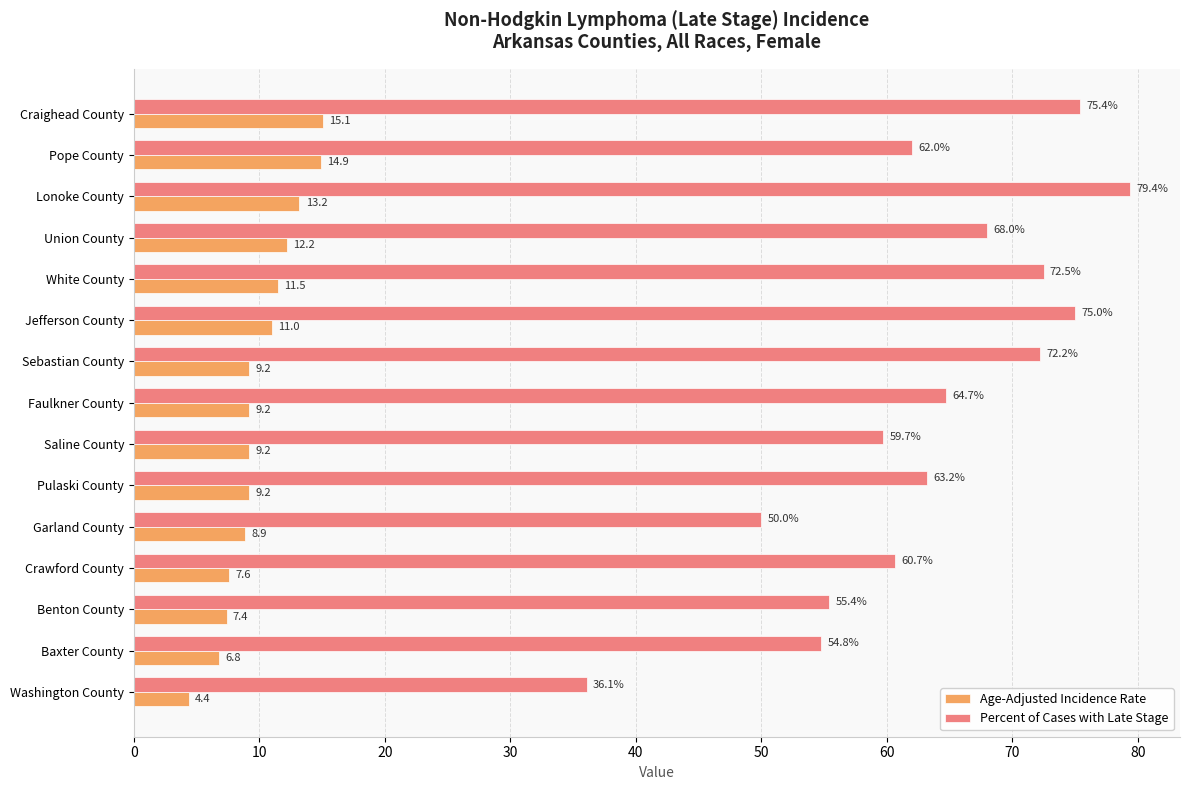

Rank the series by their maximum value, from highest to lowest.

Percent of Cases with Late Stage, Age-Adjusted Incidence Rate